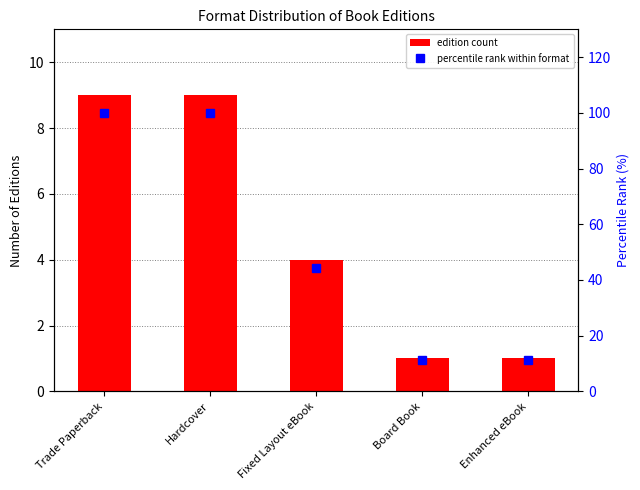

At Trade Paperback, list the series in order from smallest to largest.

edition count, percentile rank within format